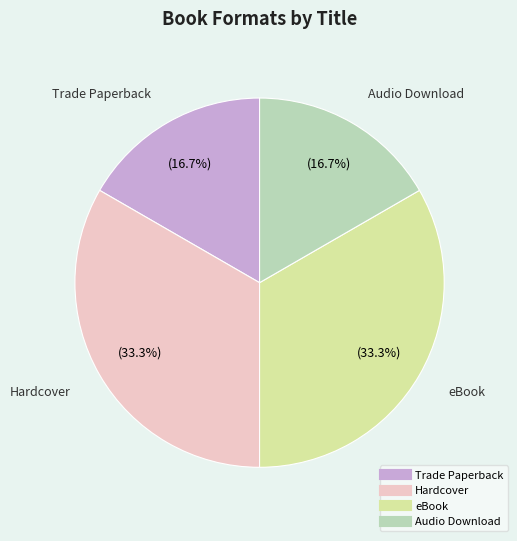

True or false: Hardcover accounts for 33% of the total.

True